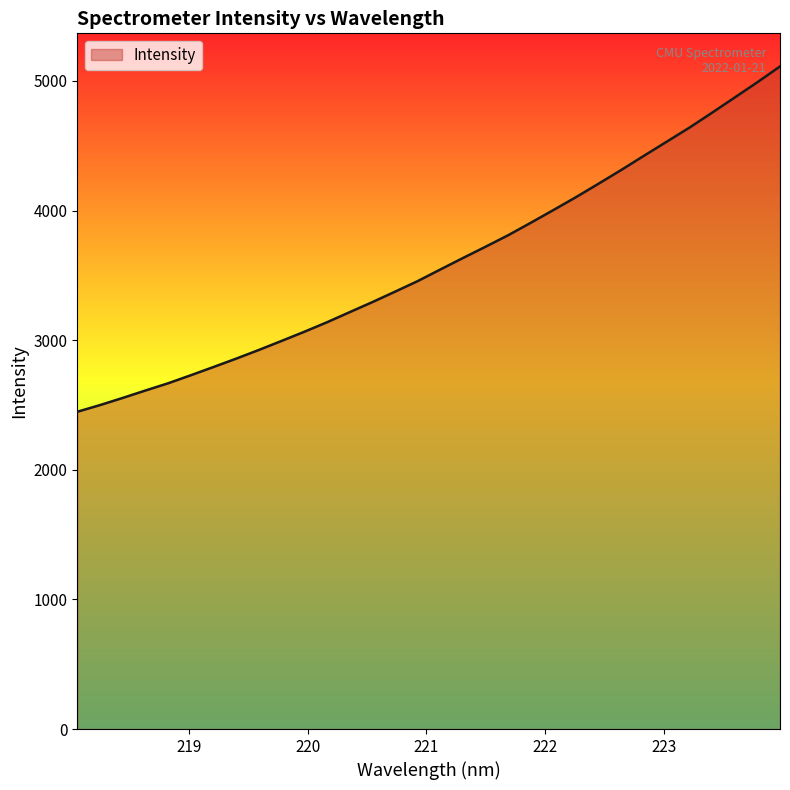

What is the minimum value shown in the chart?

2447.5